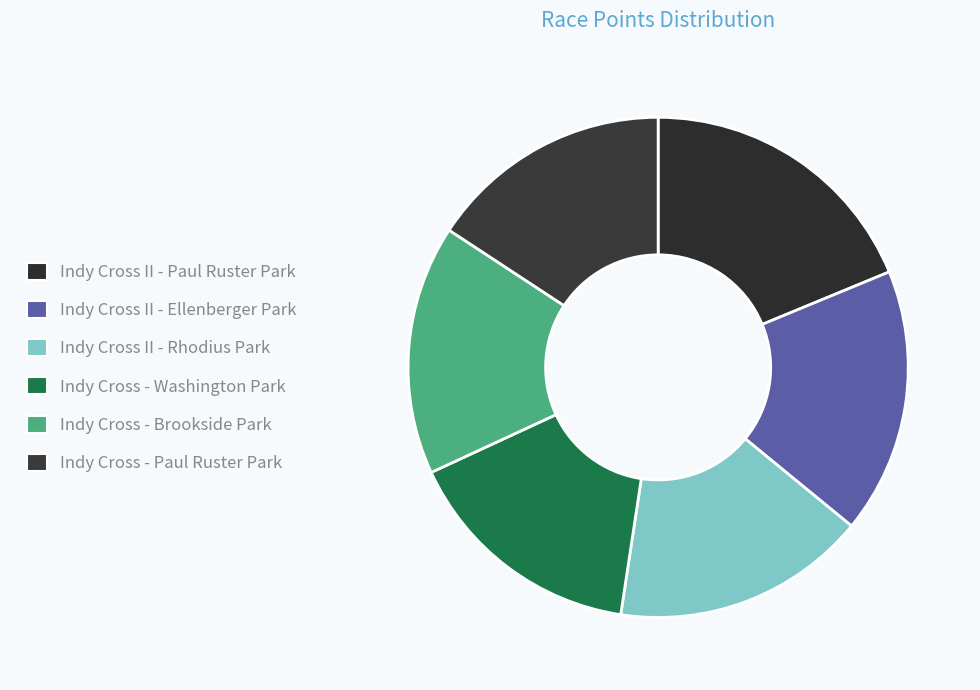

How much of the chart is everything except Indy Cross - Paul Ruster Park?

84.2%